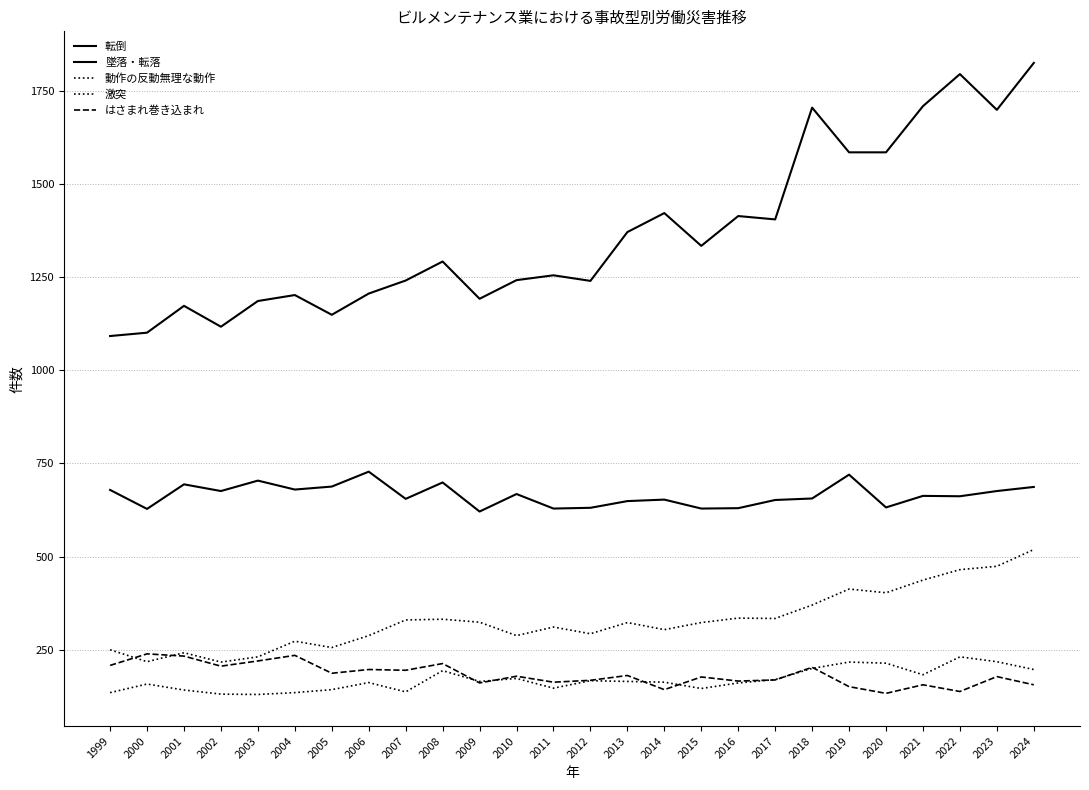

Which series has the largest total across all categories?

転倒